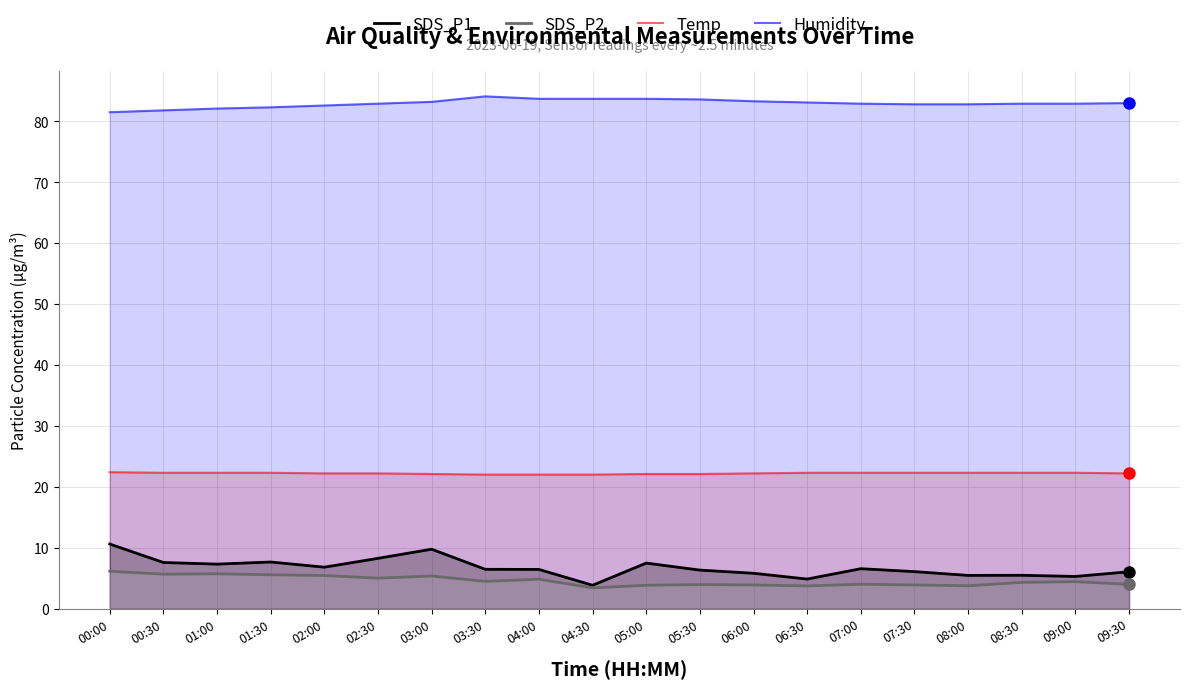

Reading left to right, what are all the values shown in this chart?

Temp: 00:00=22.4	00:30=22.3	01:00=22.3	01:30=22.3	02:00=22.2	02:30=22.2	03:00=22.1	03:30=22.0	04:00=22.0	04:30=22.0	05:00=22.1	05:30=22.1	06:00=22.2	06:30=22.3	07:00=22.3	07:30=22.3	08:00=22.3	08:30=22.3	09:00=22.3	09:30=22.2
Humidity: 00:00=81.5	00:30=81.8	01:00=82.1	01:30=82.3	02:00=82.6	02:30=82.9	03:00=83.2	03:30=84.1	04:00=83.7	04:30=83.7	05:00=83.7	05:30=83.6	06:00=83.3	06:30=83.1	07:00=82.9	07:30=82.8	08:00=82.8	08:30=82.9	09:00=82.9	09:30=83.0
SDS_P1: 00:00=10.6	00:30=7.6	01:00=7.3	01:30=7.7	02:00=6.8	02:30=8.2	03:00=9.8	03:30=6.5	04:00=6.4	04:30=3.8	05:00=7.5	05:30=6.3	06:00=5.8	06:30=4.8	07:00=6.5	07:30=6.1	08:00=5.5	08:30=5.5	09:00=5.3	09:30=6.0
SDS_P2: 00:00=6.1	00:30=5.7	01:00=5.7	01:30=5.5	02:00=5.4	02:30=5.0	03:00=5.3	03:30=4.5	04:00=4.8	04:30=3.4	05:00=3.8	05:30=4.0	06:00=3.9	06:30=3.7	07:00=4.0	07:30=3.9	08:00=3.8	08:30=4.3	09:00=4.4	09:30=4.0